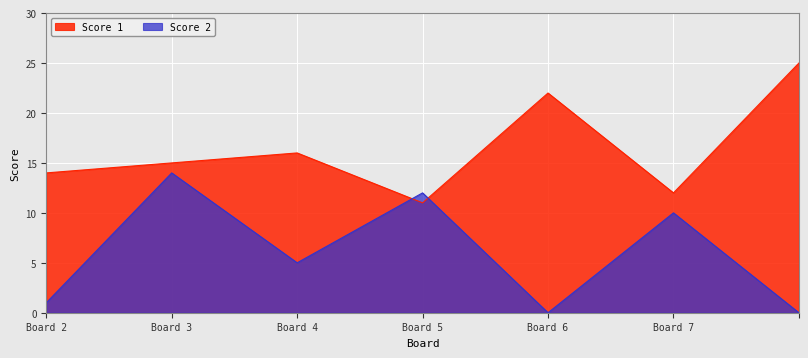

List the series in order of their peak value, highest first.

Score 1, Score 2